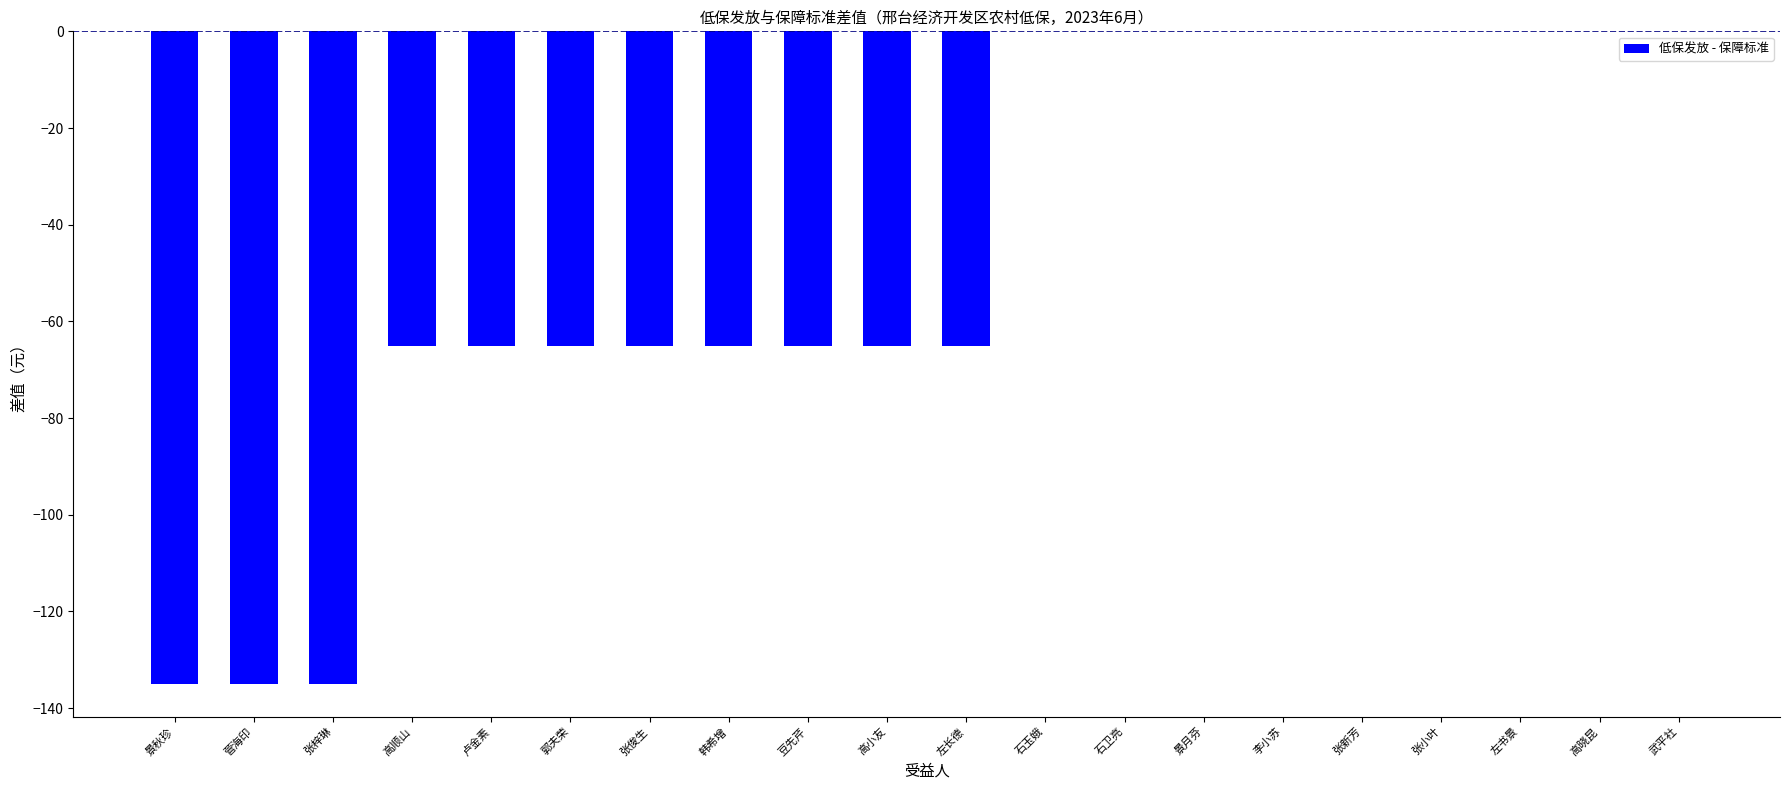

What is the change in value from 景秋珍 to 韩希增?

+70